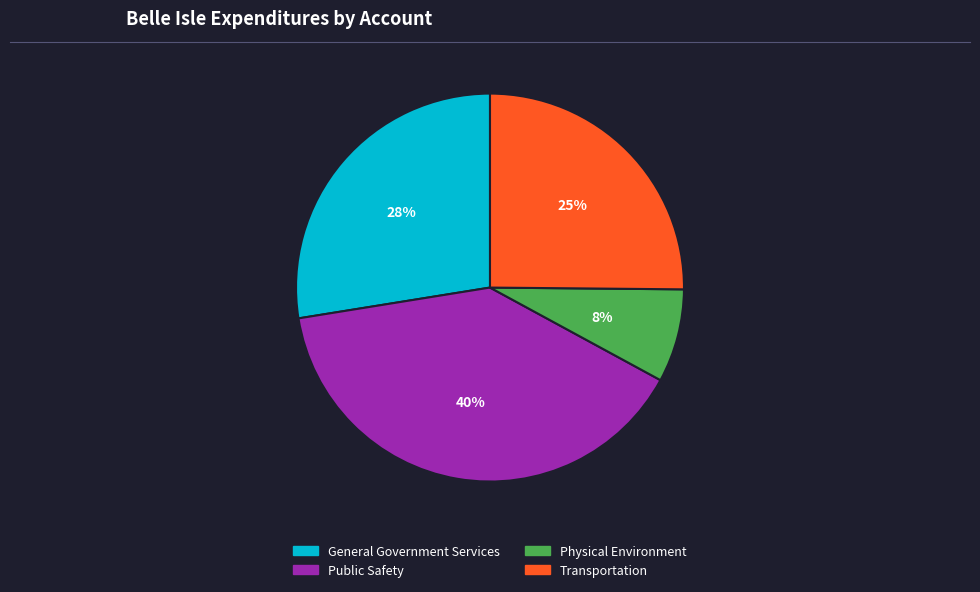

Which has a higher value, General Government Services or Physical Environment?

General Government Services